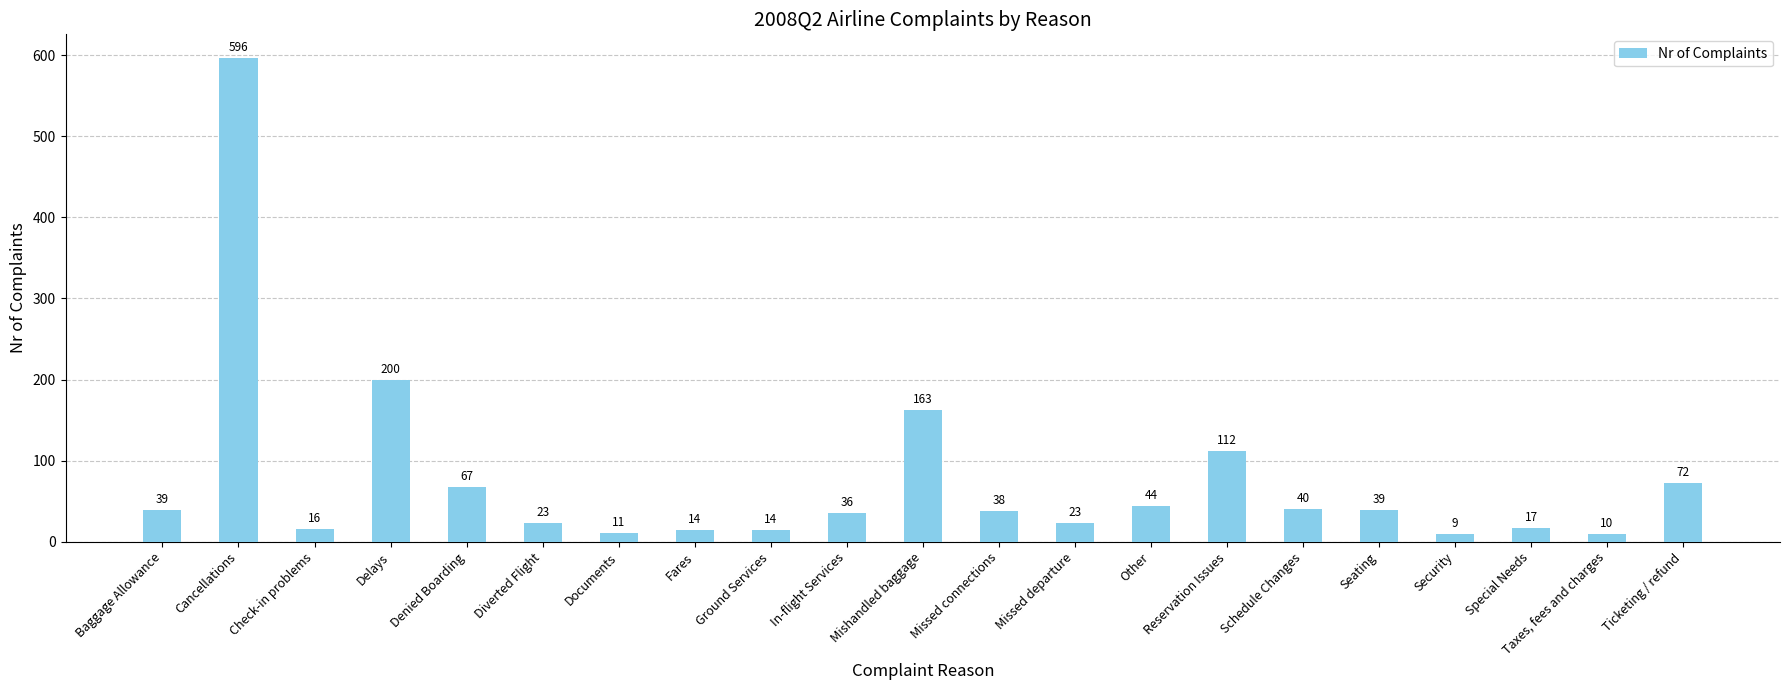

What is the change in value from Fares to Special Needs?

+3